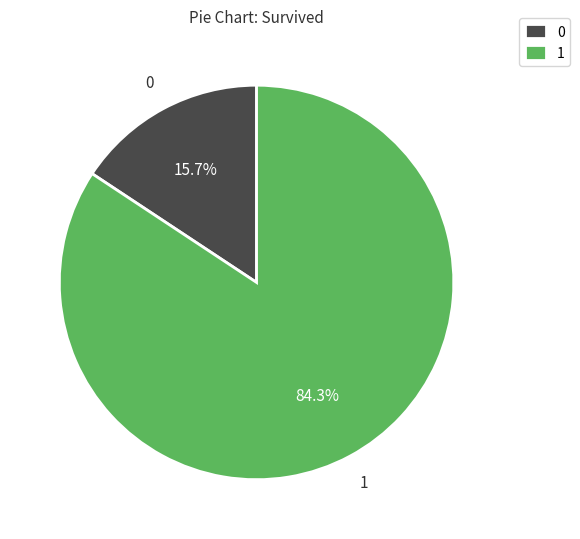

Combined, do 1 and 0 account for over 50%?

Yes